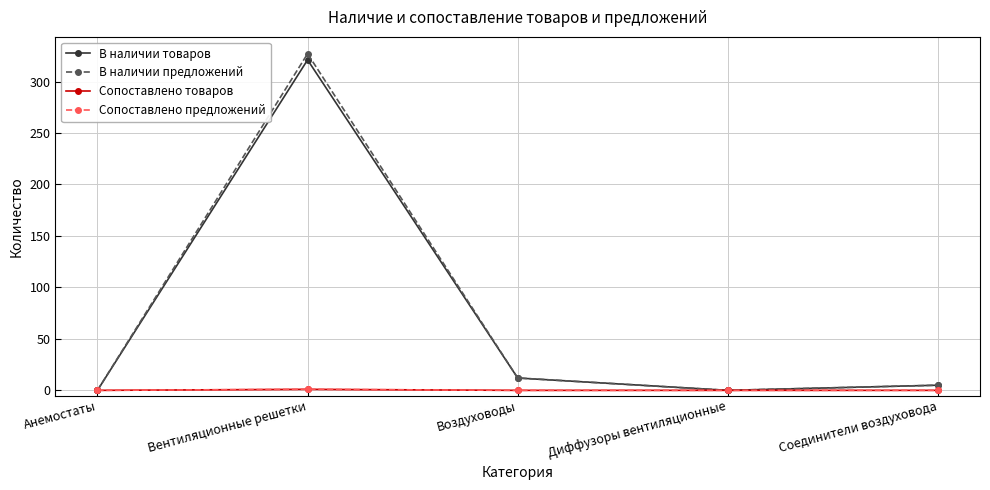

At which label does В наличии товаров first exceed 5?

Вентиляционные решетки